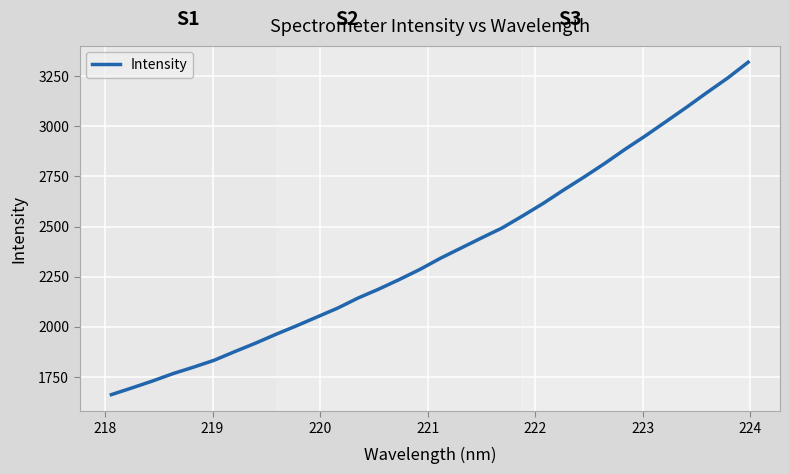

Does the chart have visible grid lines?

Yes